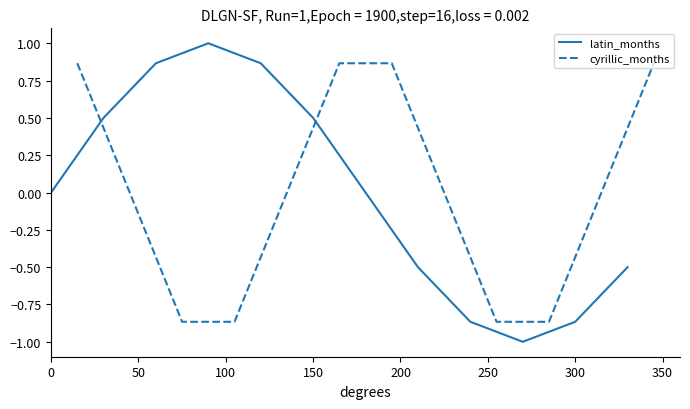

The value of latin_months at 150 is 0.9. True or false?

False